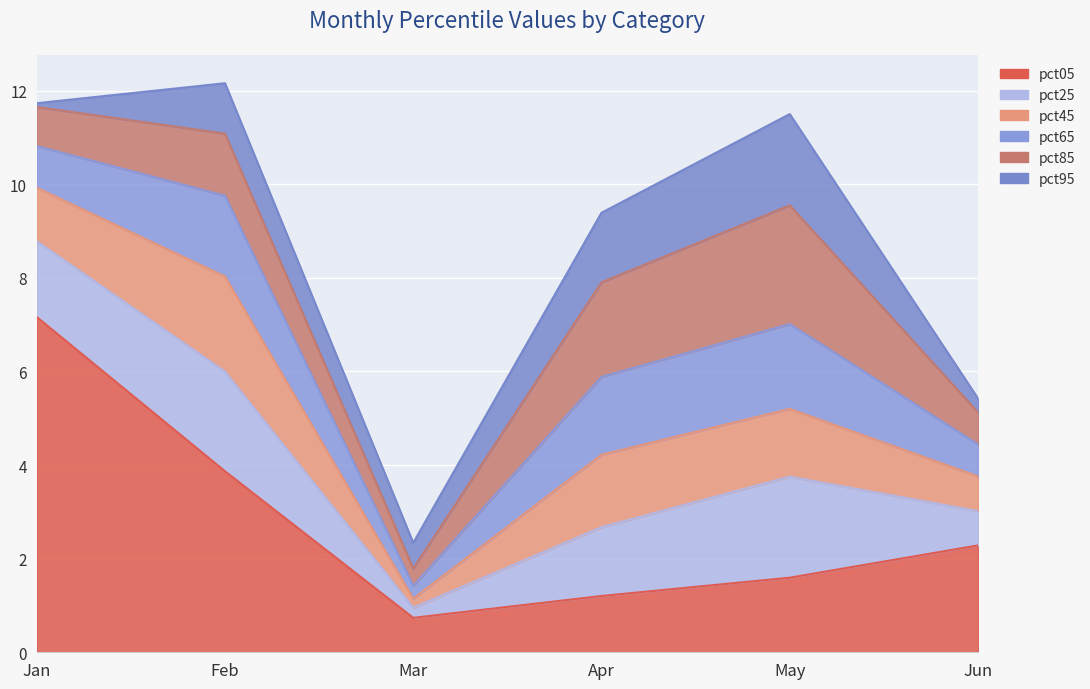

How many values in the pct95 series exceed 1?

3